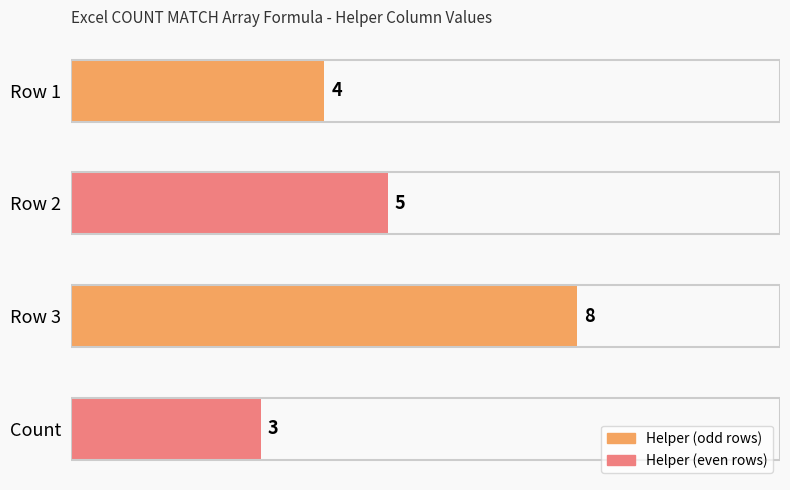

Rank the categories by value from lowest to highest.

Count, Row 1, Row 2, Row 3